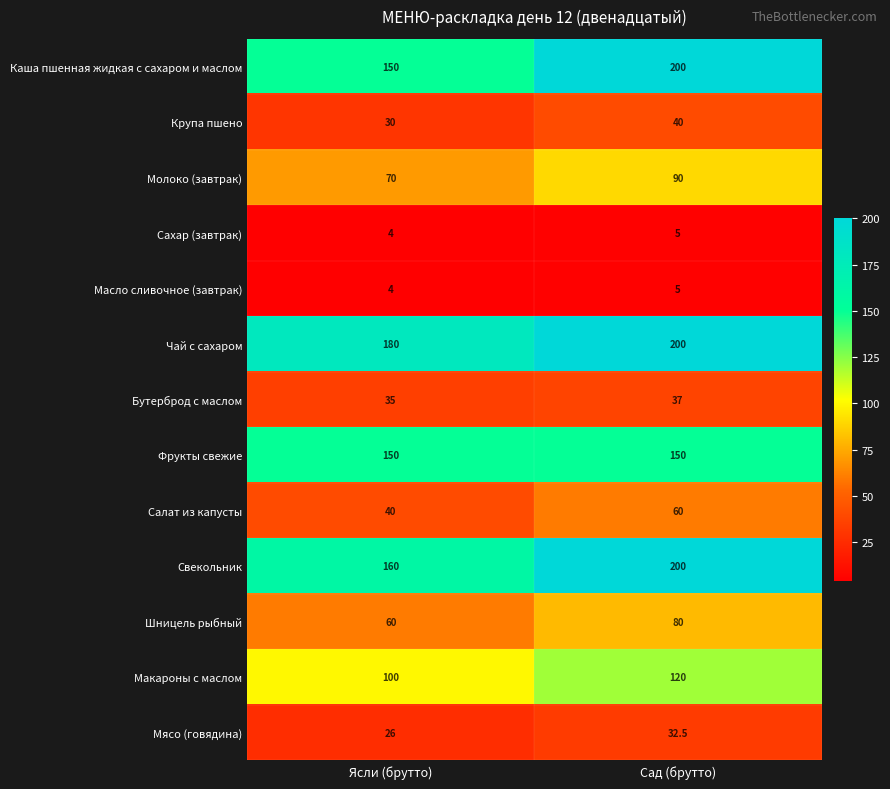

What is the sum of the Макароны с маслом values at Сад (брутто) and Ясли (брутто)?

220.0